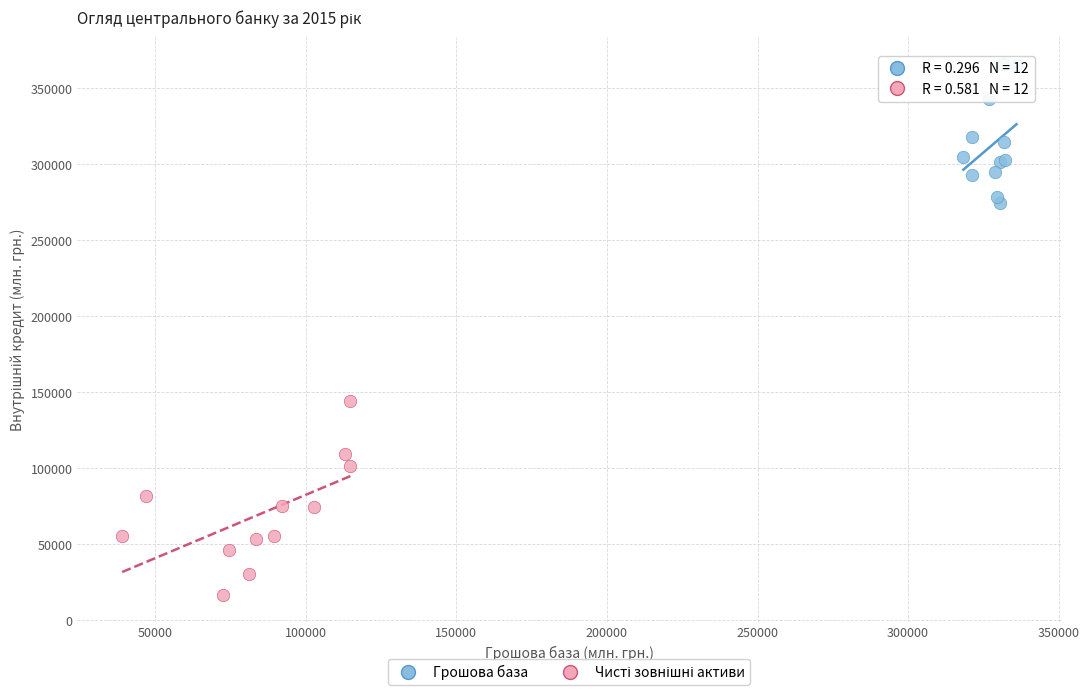

Which series reaches the maximum Y coordinate?

Грошова база